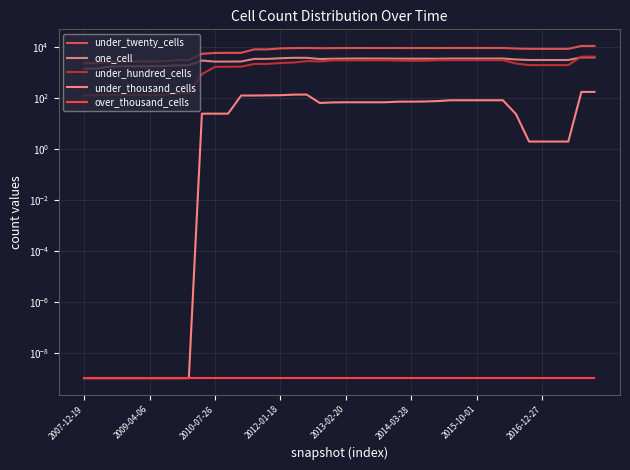

What is the highest value of the one_cell series?

4078.0